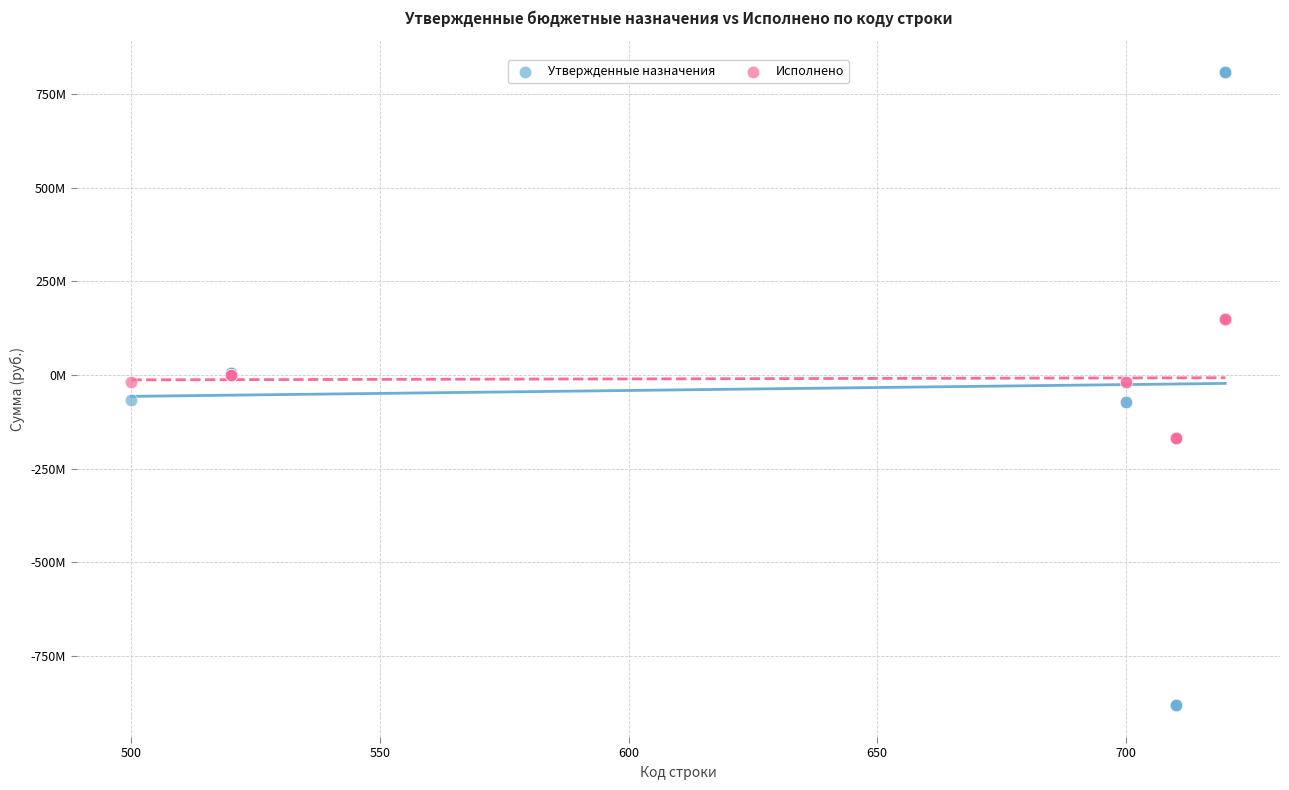

What are all the series names shown in the legend?

Утвержденные назначения, Исполнено